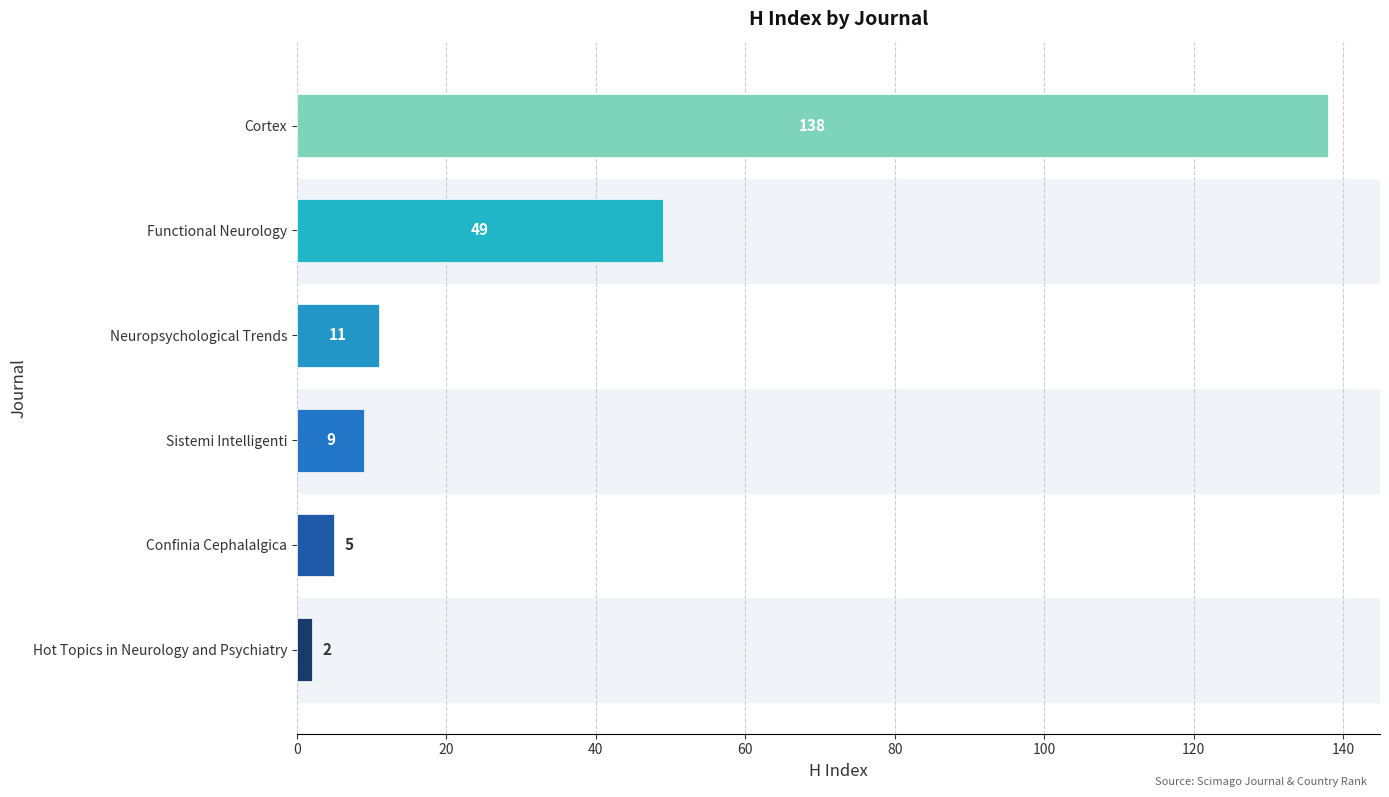

What is the minimum value shown in the chart?

2